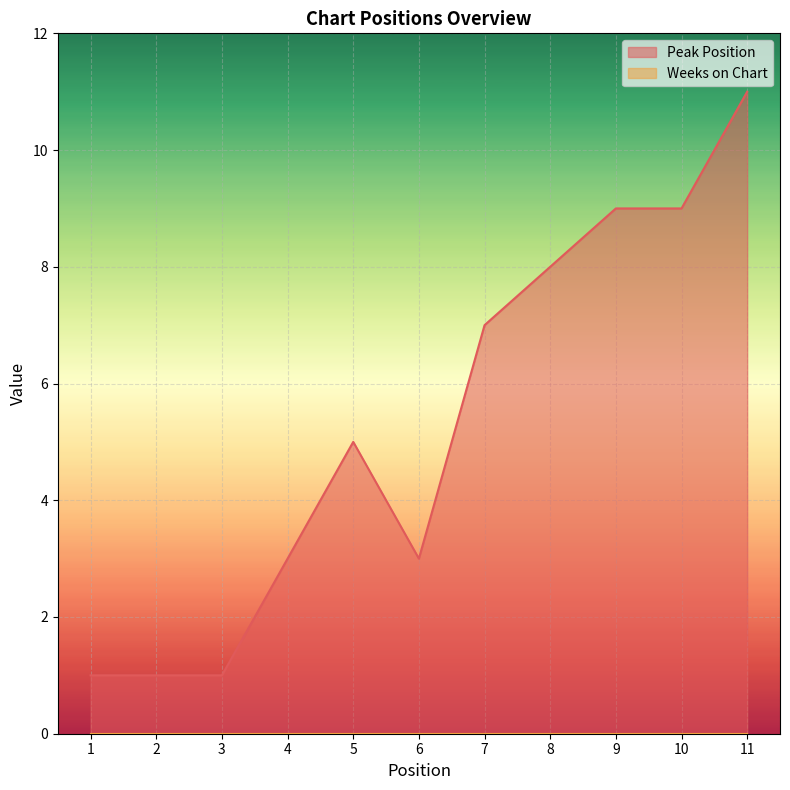

What is the value of the 9th point from the left?

9